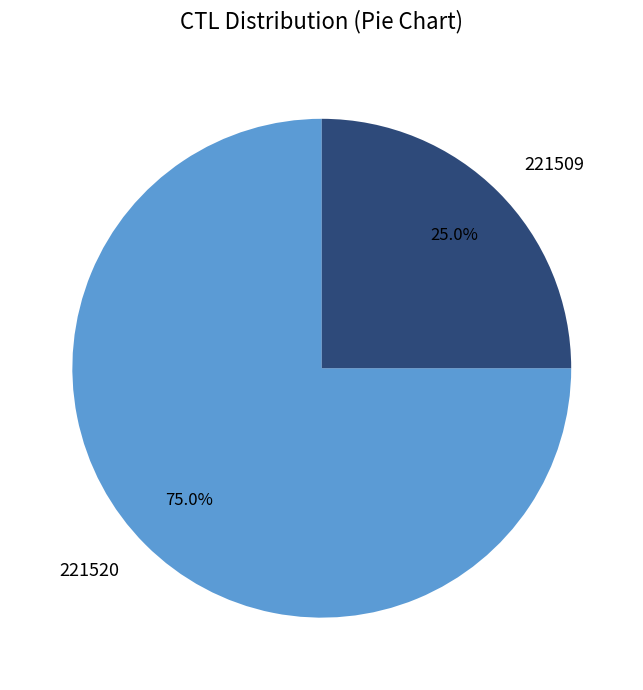

Between 221520 and 221509, which is larger?

221520